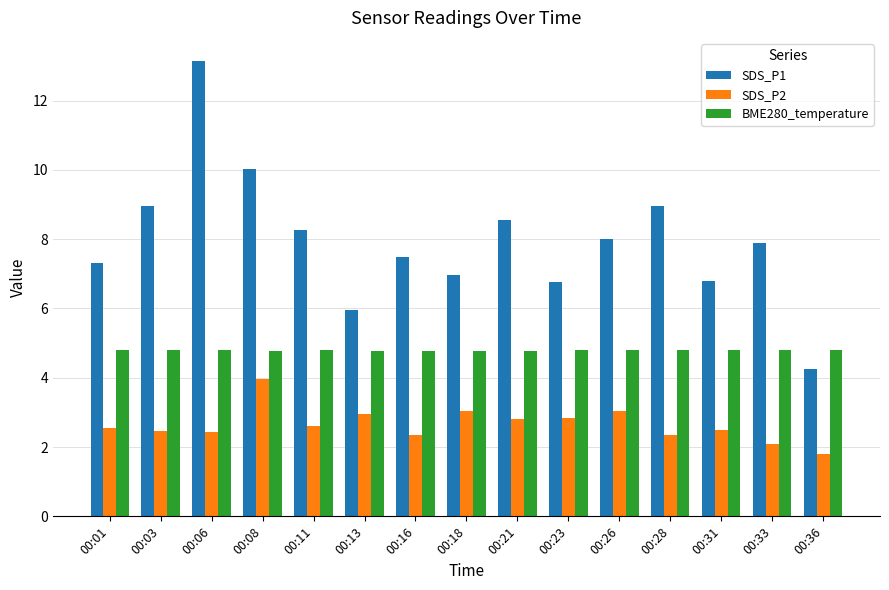

What is the maximum value for BME280_temperature?

4.8